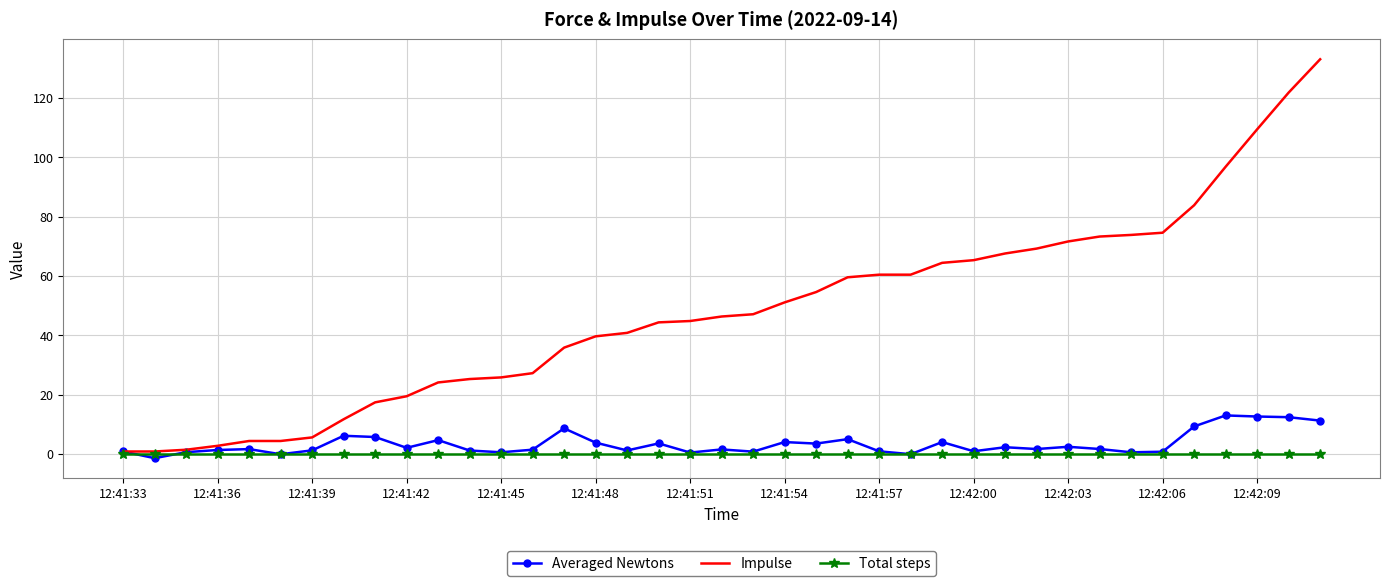

Which series has the largest range (max minus min)?

Impulse